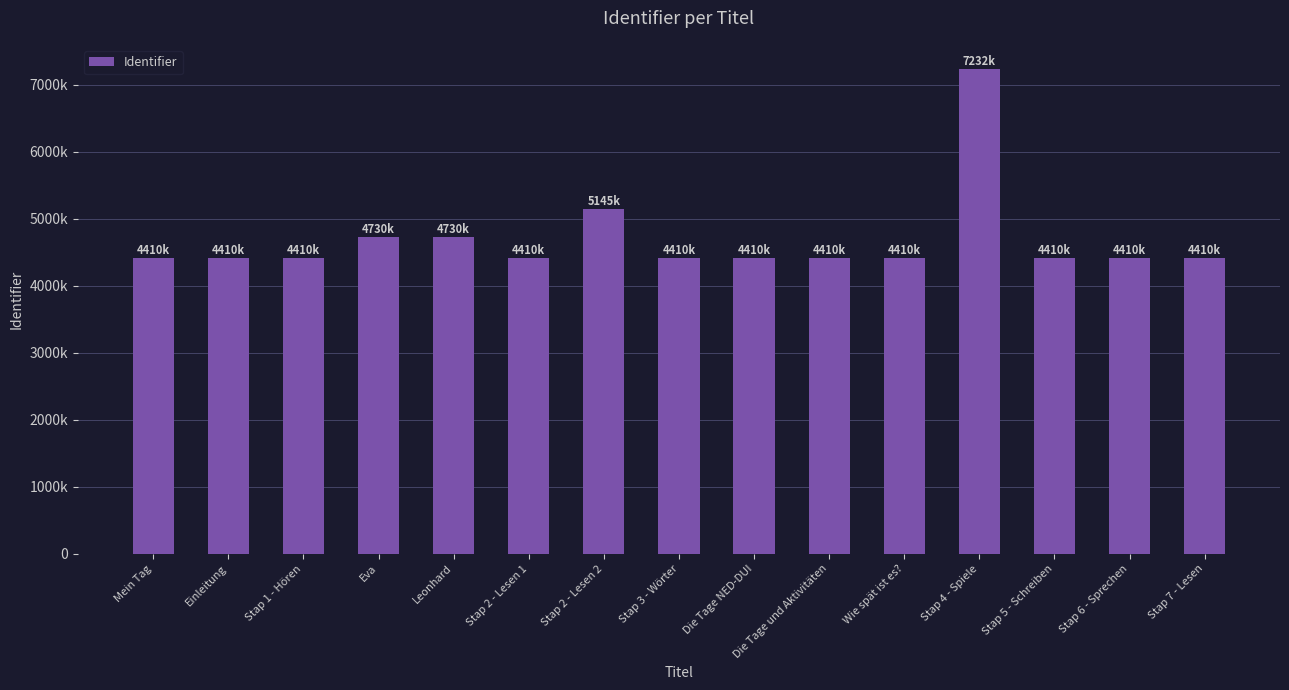

Approximately how many times larger is the value at Stap 1 - Hören compared to Leonhard?

0.9